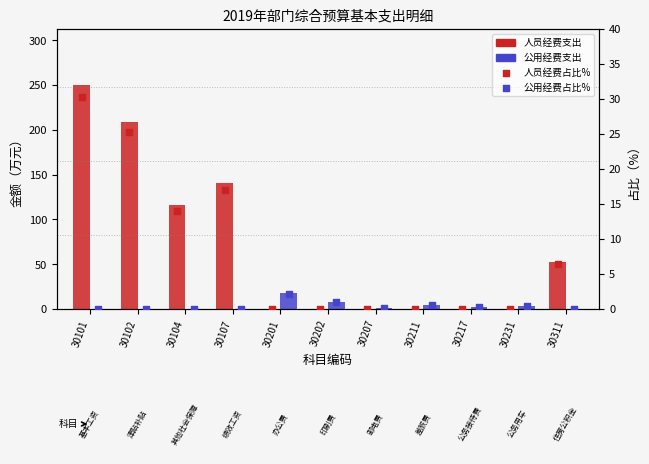

Is the value of 人员经费% at 30107 greater than the value of 公用经费支出 at 30202?

Yes